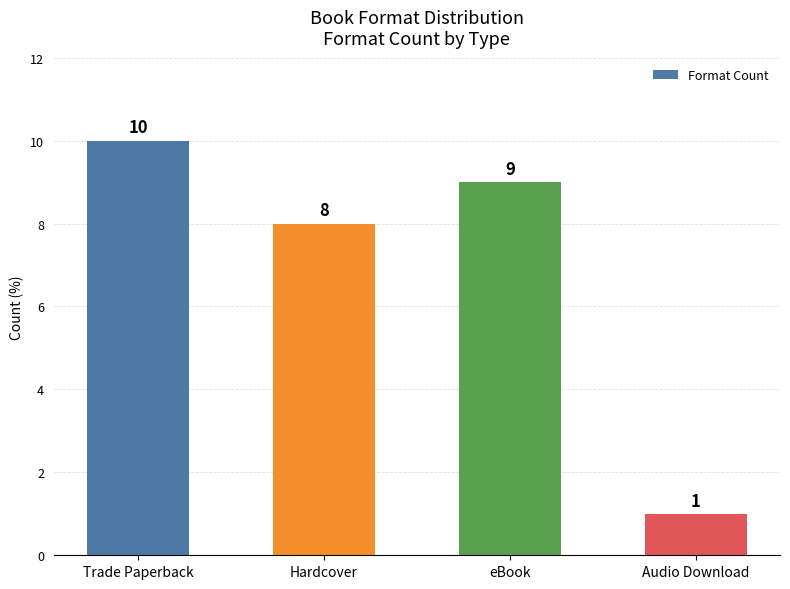

Which has a higher value, Audio Download or eBook?

eBook